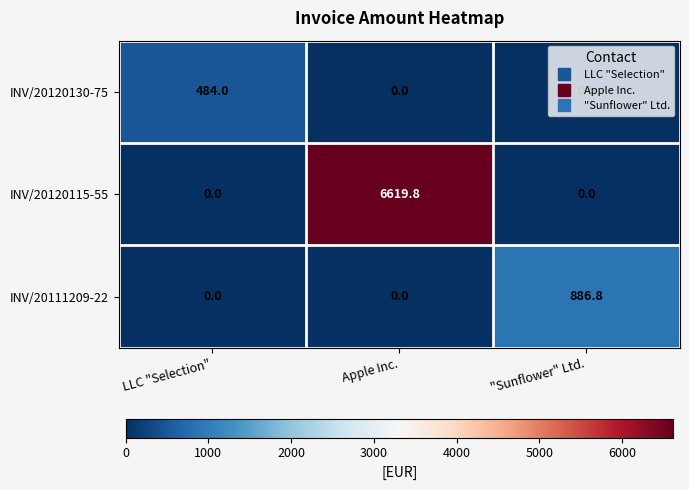

How many distinct data groups are displayed?

3